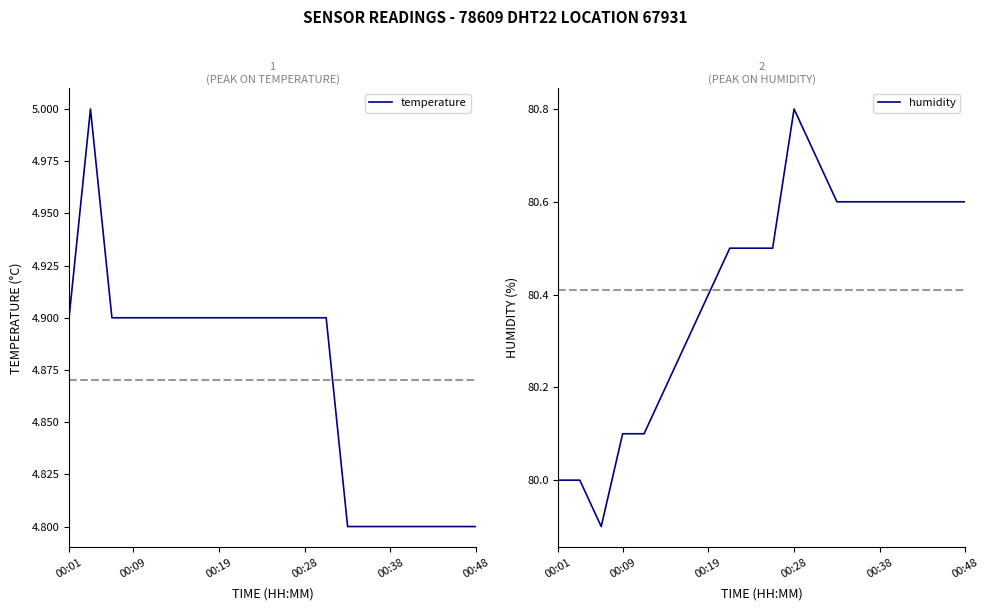

True or false: humidity has a value of 145.1 at 00:28.

False